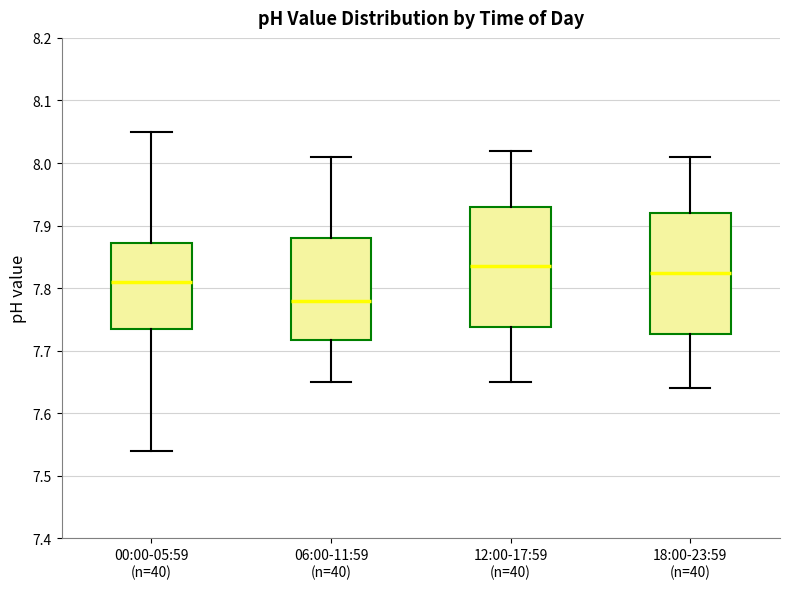

Which box's median line is the lowest?

06:00-11:59 (n=40)